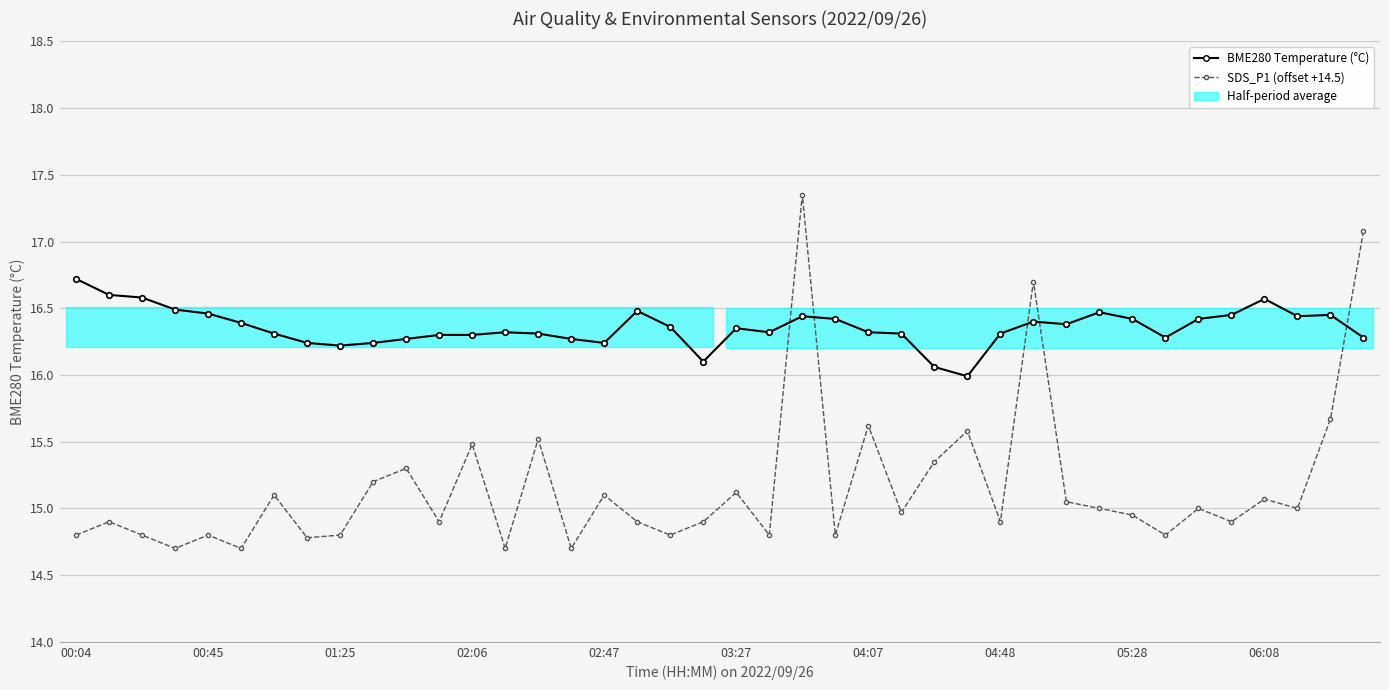

Is the value of BME280 Temperature (°C) at 06:08 greater than the value of SDS_P1 (offset +14.5) at 26?

Yes